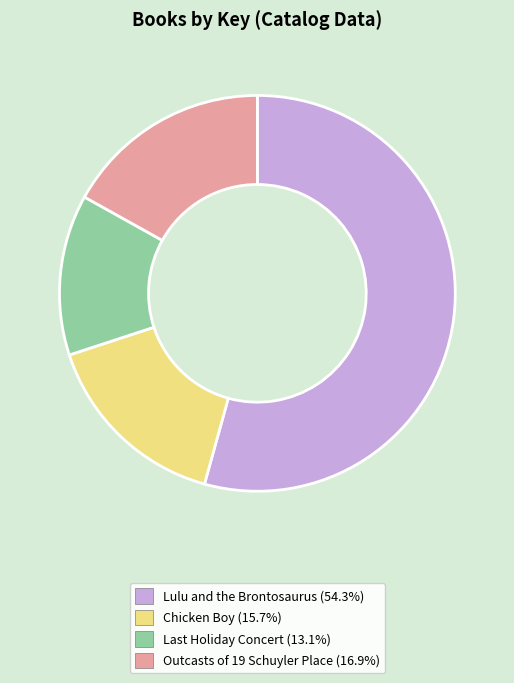

How many slices are in this pie chart?

4